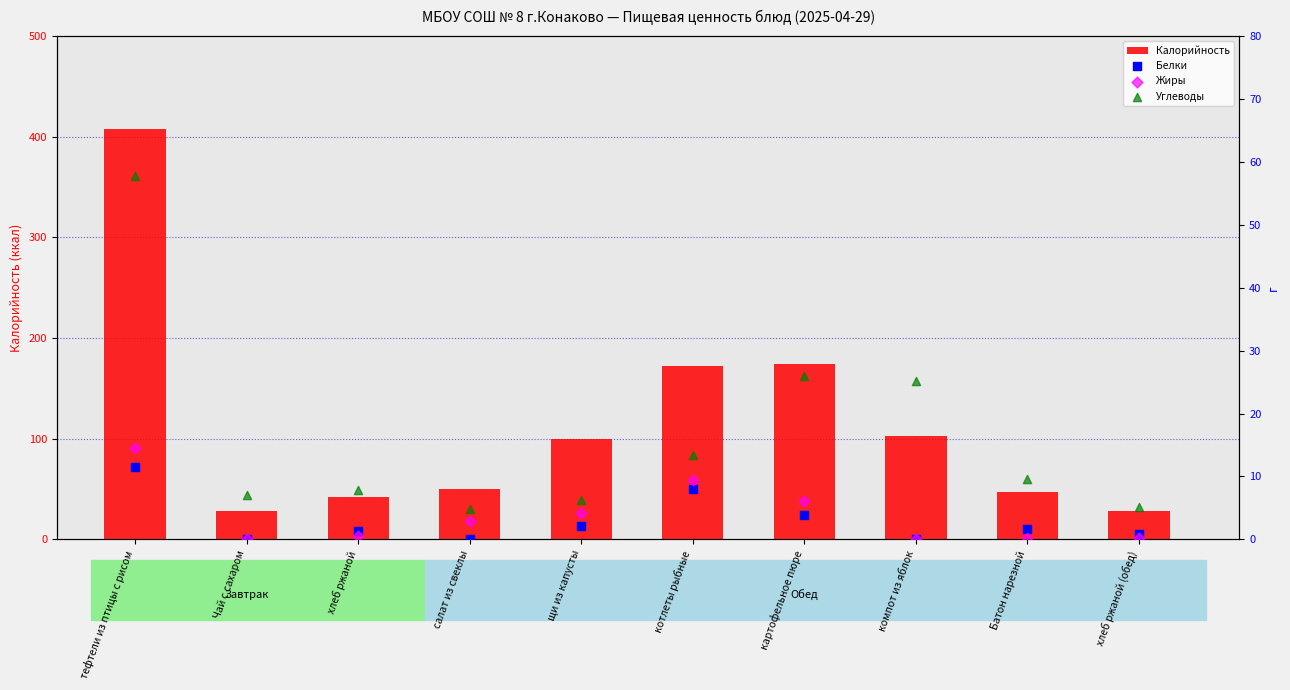

Which series reaches the minimum Y coordinate?

Жиры